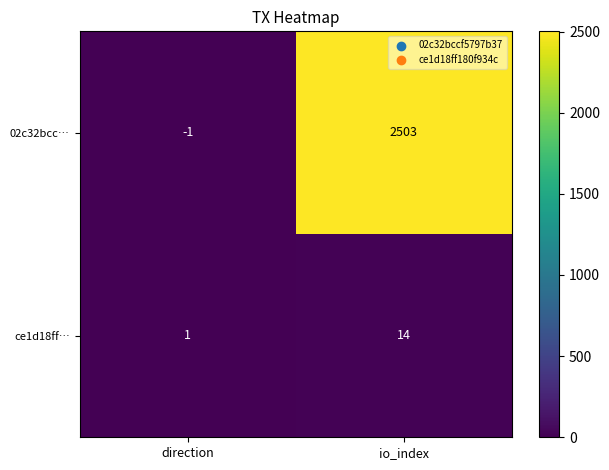

At how many categories does at least one series exceed 905?

1